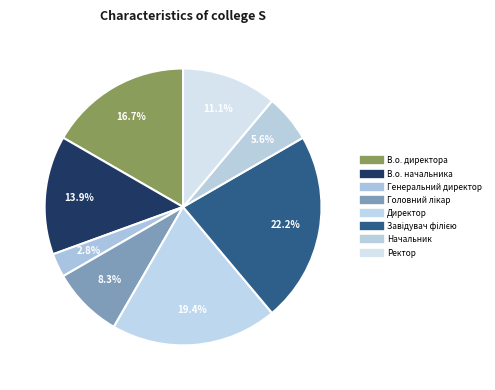

How many slices are in this pie chart?

8